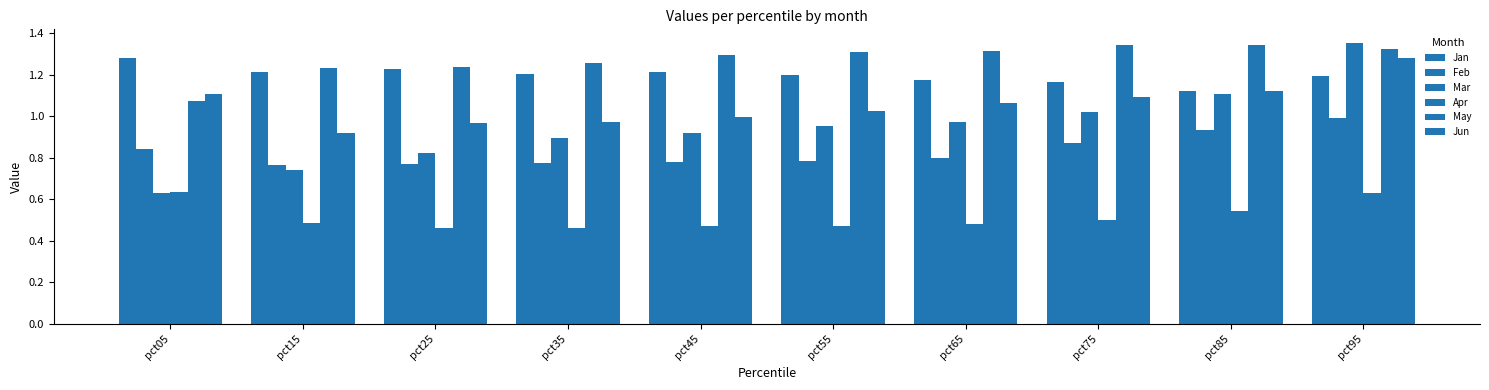

What is the difference between the maximum and second lowest values in the Jun series?

0.3